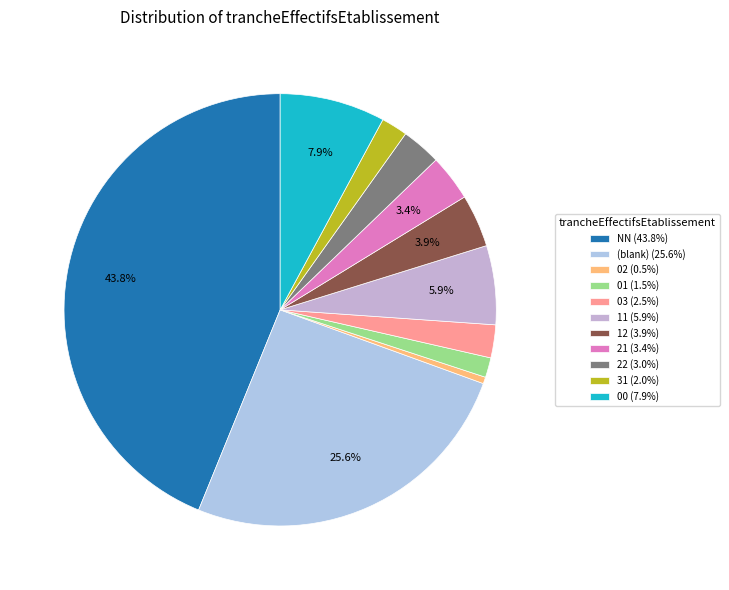

What is the largest slice in the pie chart?

NN